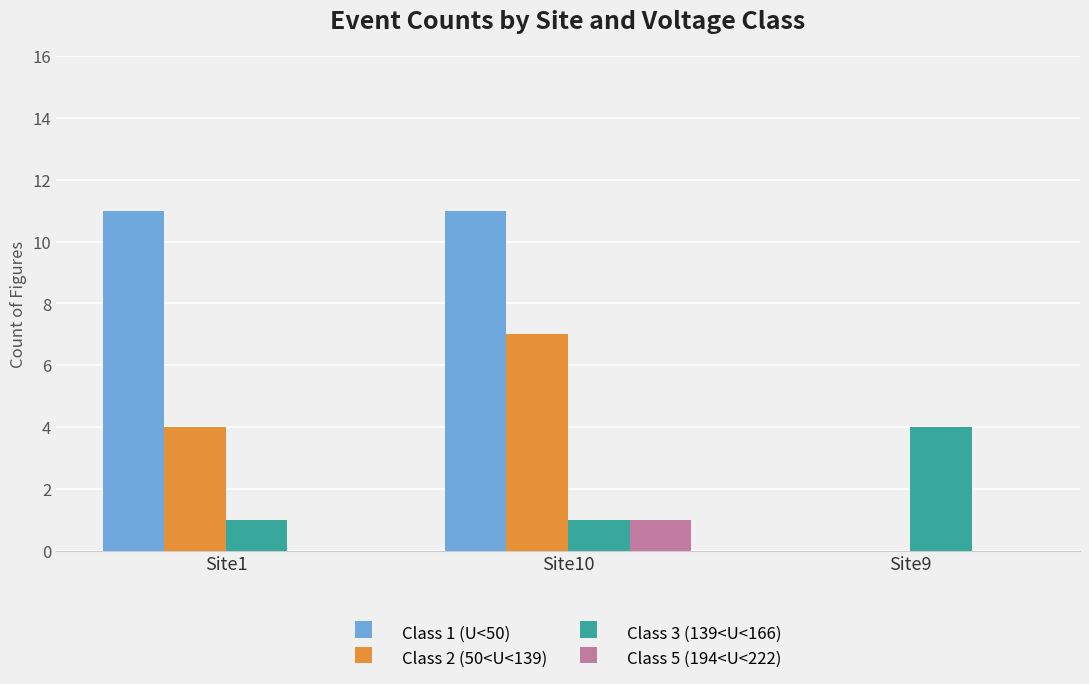

Is it true that Class 1 (U<50) equals 4 at Site1?

False